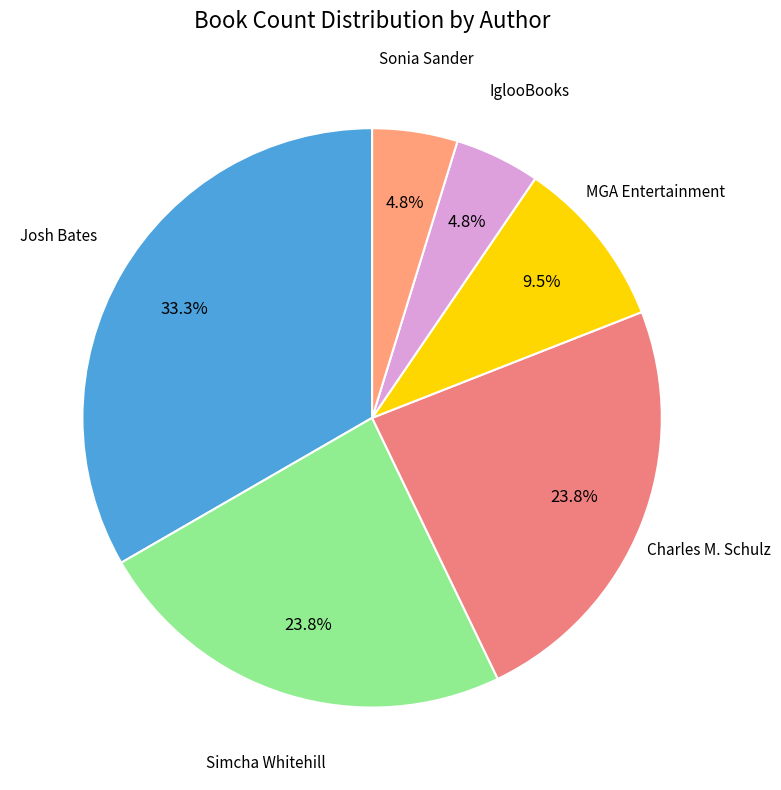

Which has a higher value, MGA Entertainment or Simcha Whitehill?

Simcha Whitehill